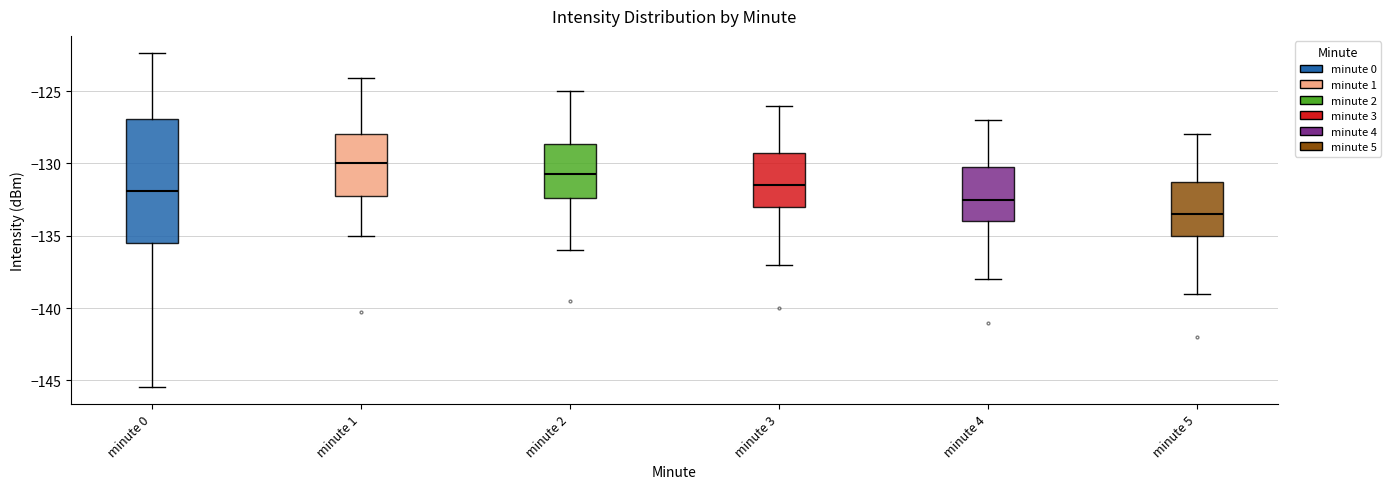

Which box has the highest median line?

minute 1